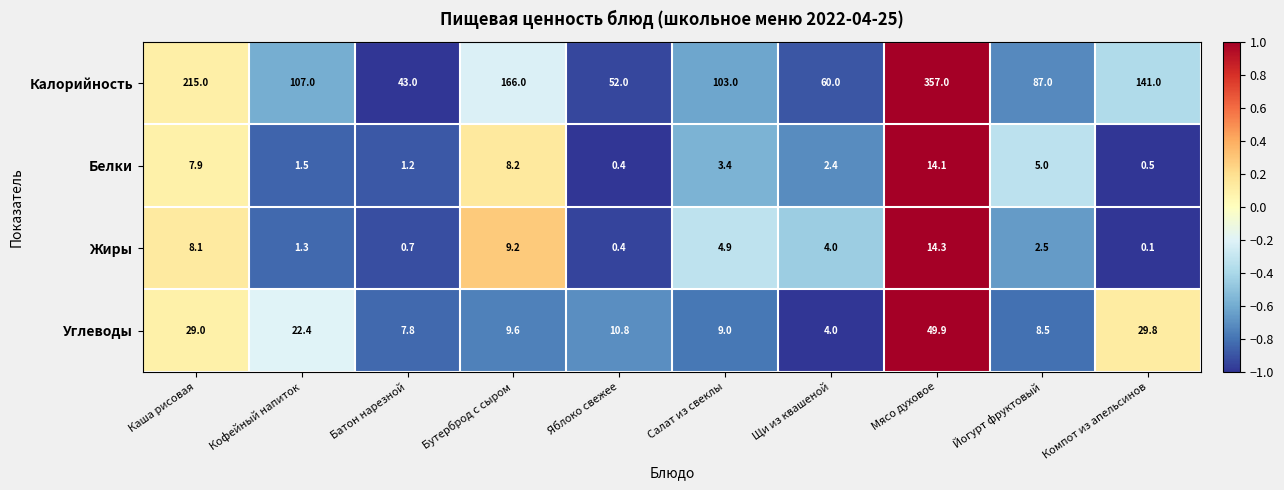

Which series has the largest range (max minus min)?

Калорийность